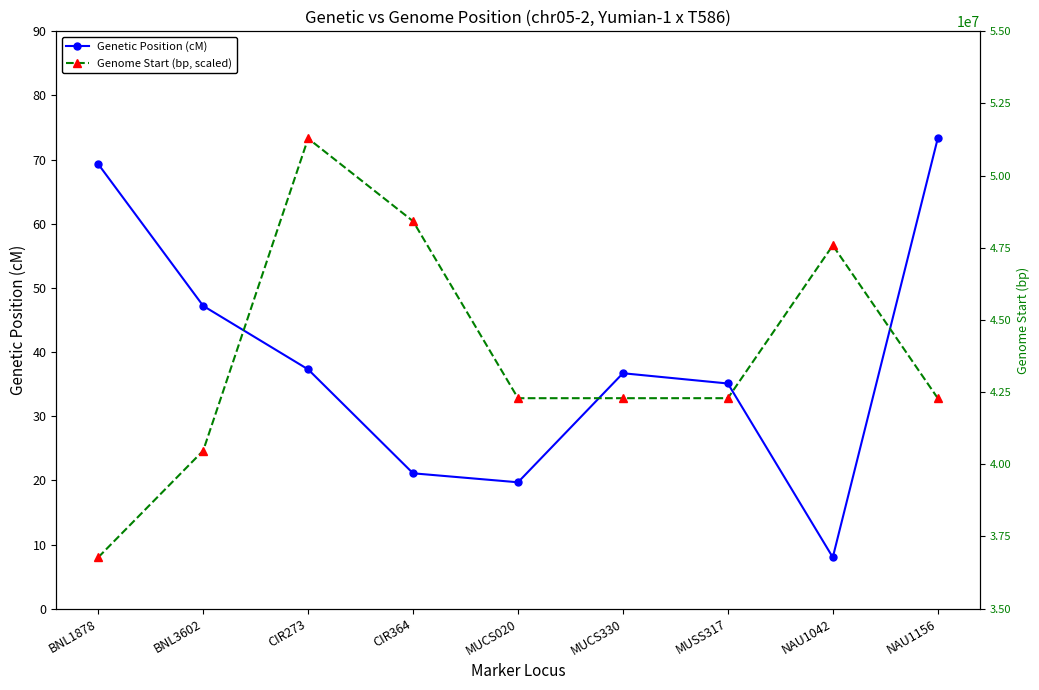

Is this an area chart (filled region under the line)?

No